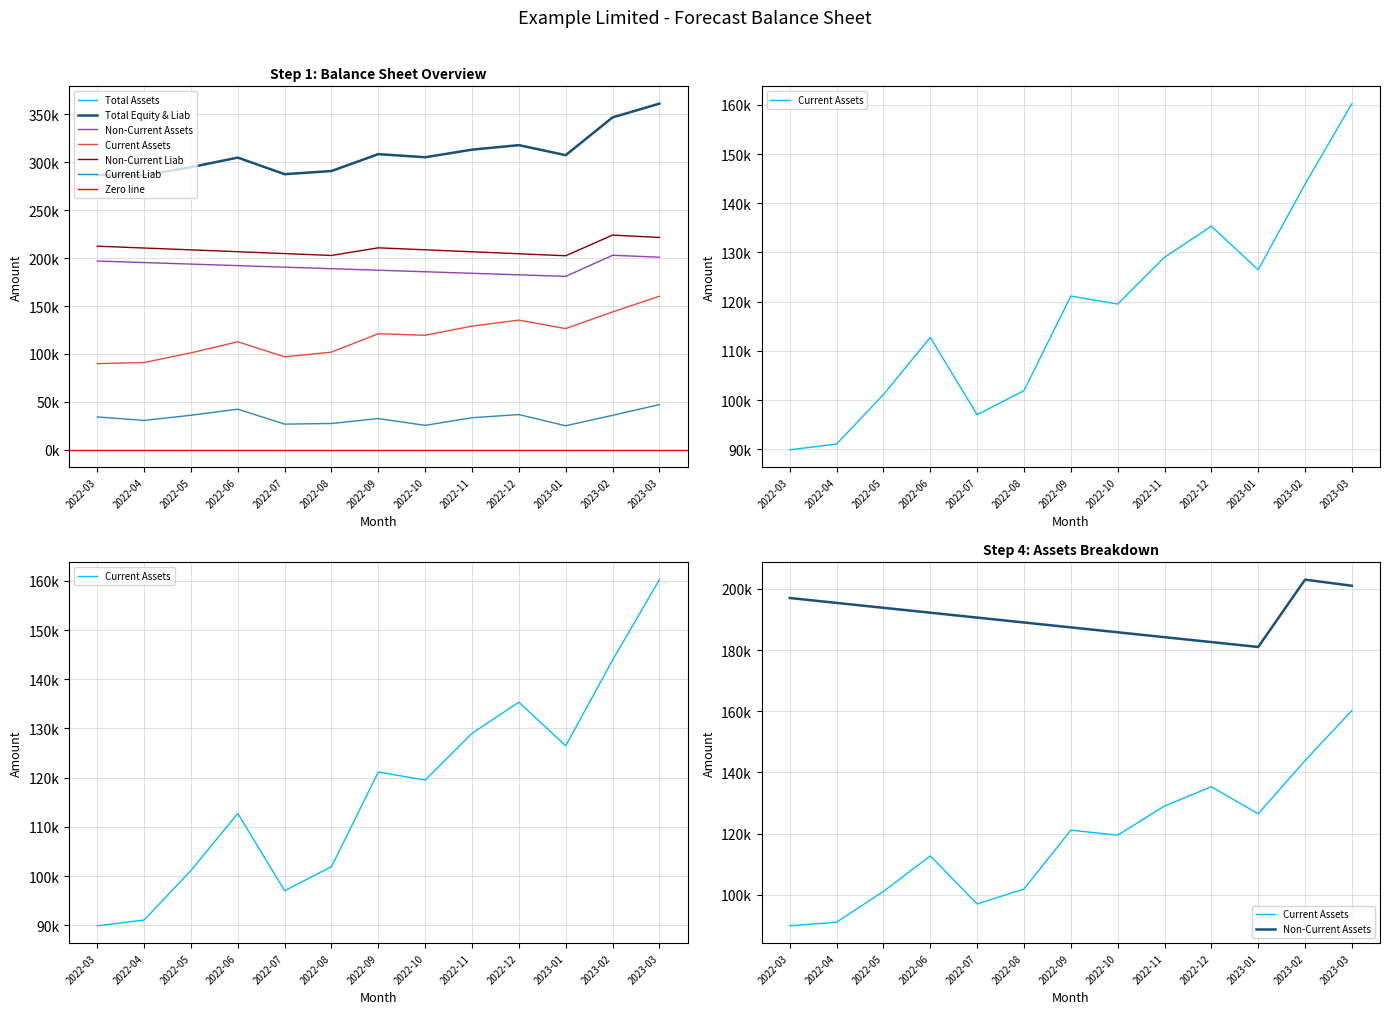

How many interior local peaks does the Total Assets series have?

3